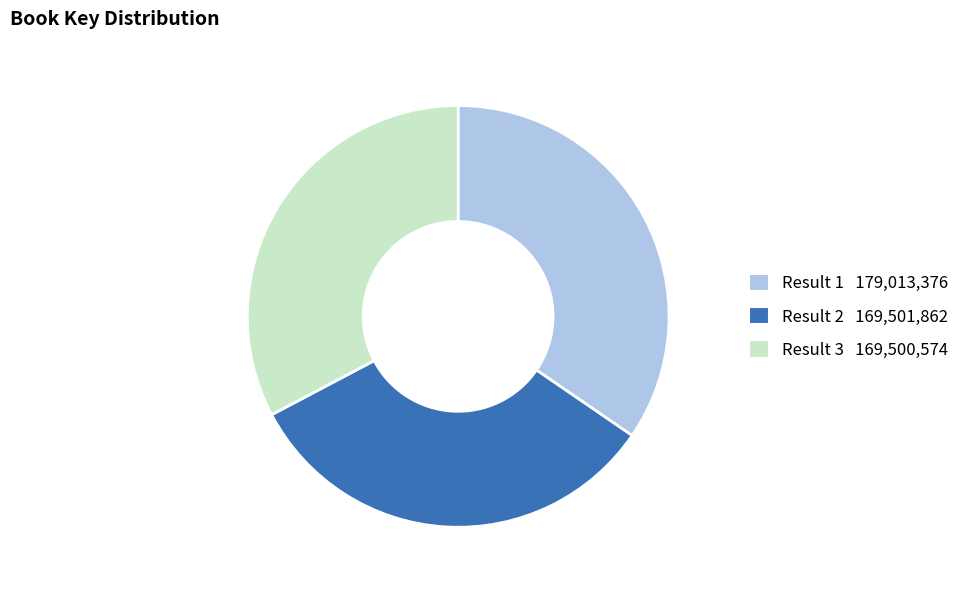

How many segments does this pie chart have?

3